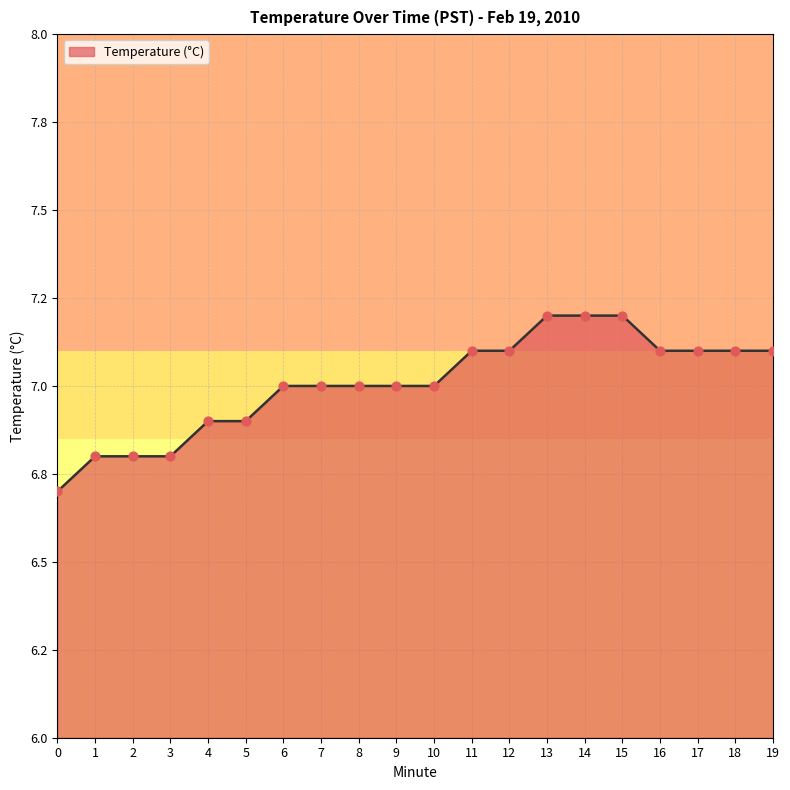

What is the change in value from 0 to 2?

+0.1